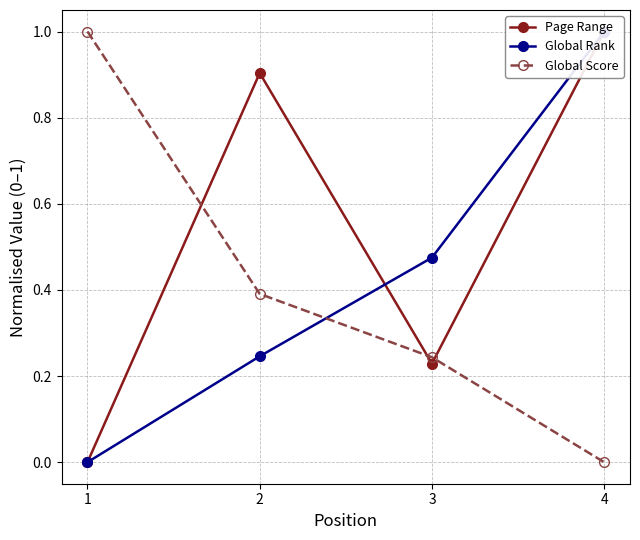

What is the maximum value for Page Range?

1.0